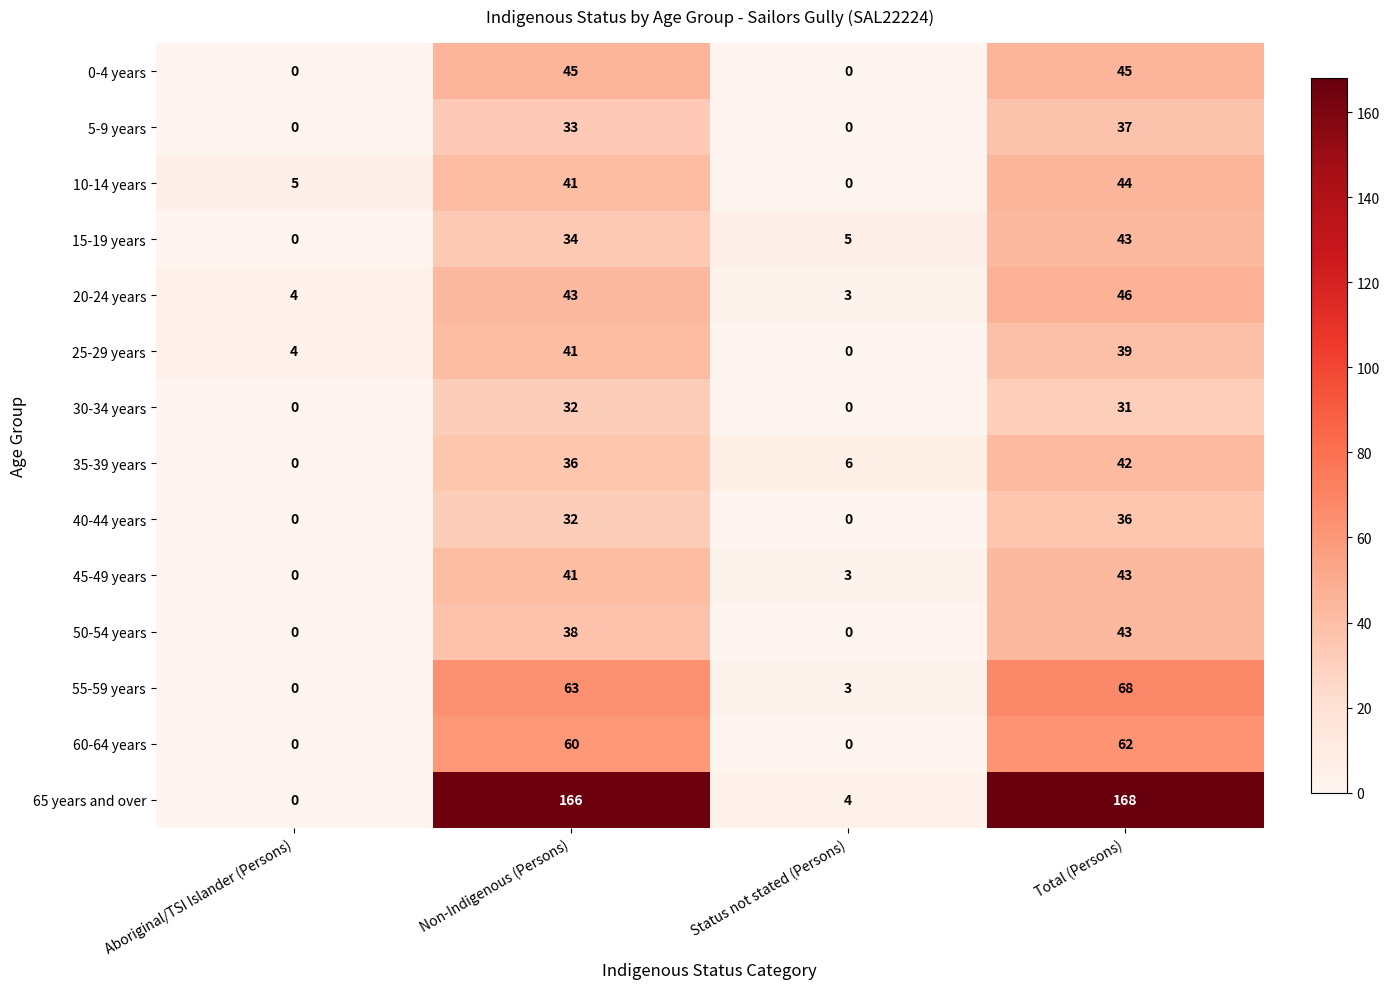

Read the 65 years and over value at Status not stated (Persons).

4